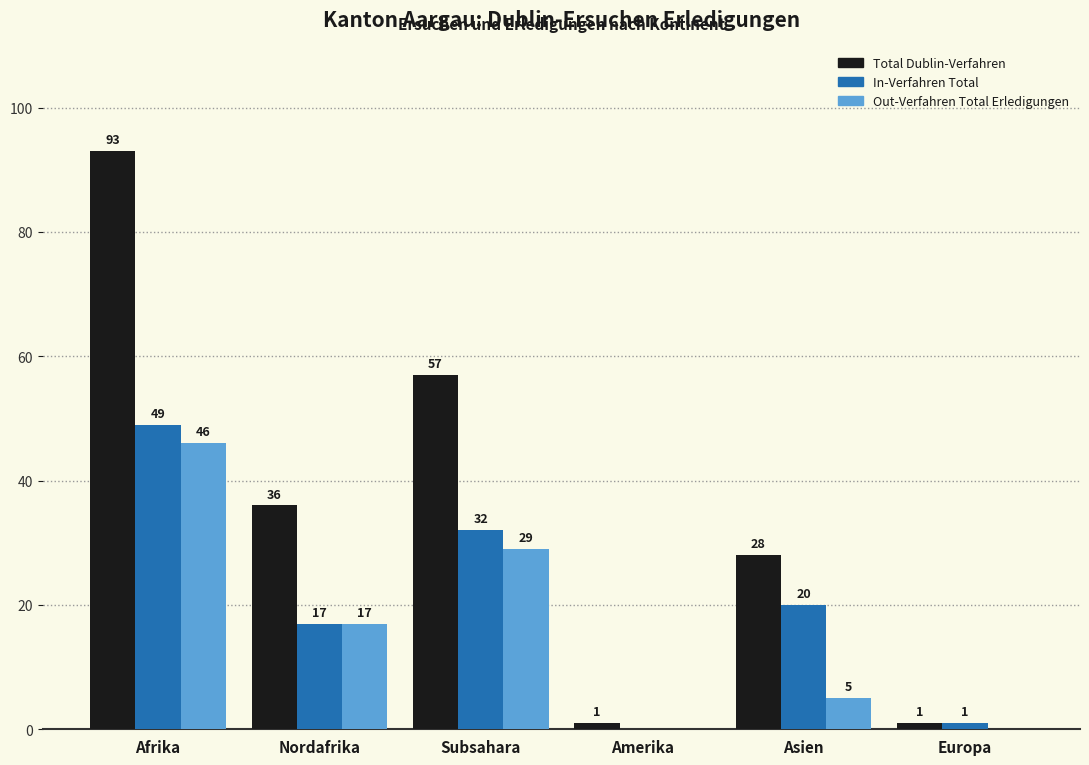

What is the approximate value of Total Dublin-Verfahren at Nordafrika?

36